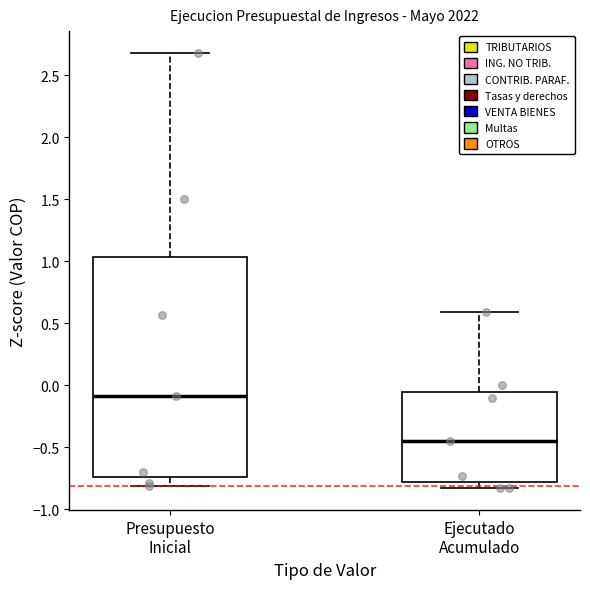

Where does the upper whisker of the box for Presupuesto Inicial end on the y-axis? The values are not printed on the chart, so give them approximately, as read against the axis.

2.70